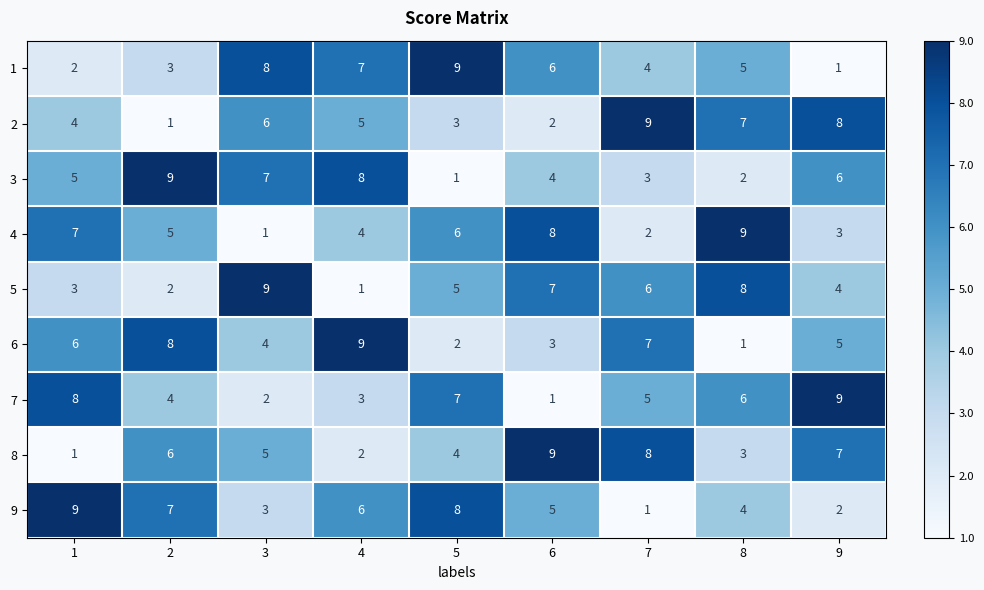

What is the sum of all 2 values?

45